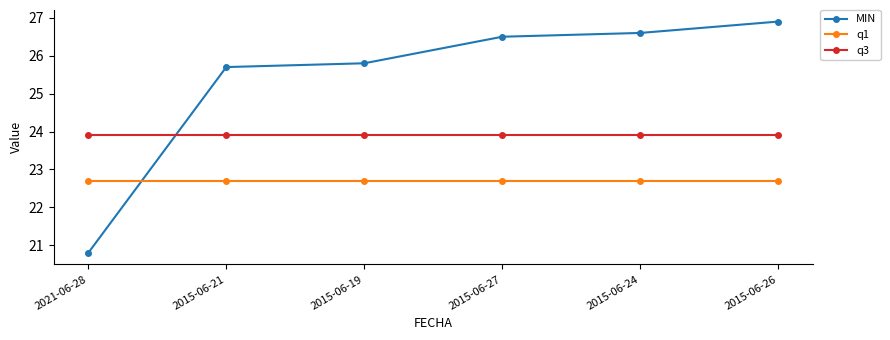

Is the value of MIN at 2021-06-28 greater than the value of q3 at 2021-06-28?

No